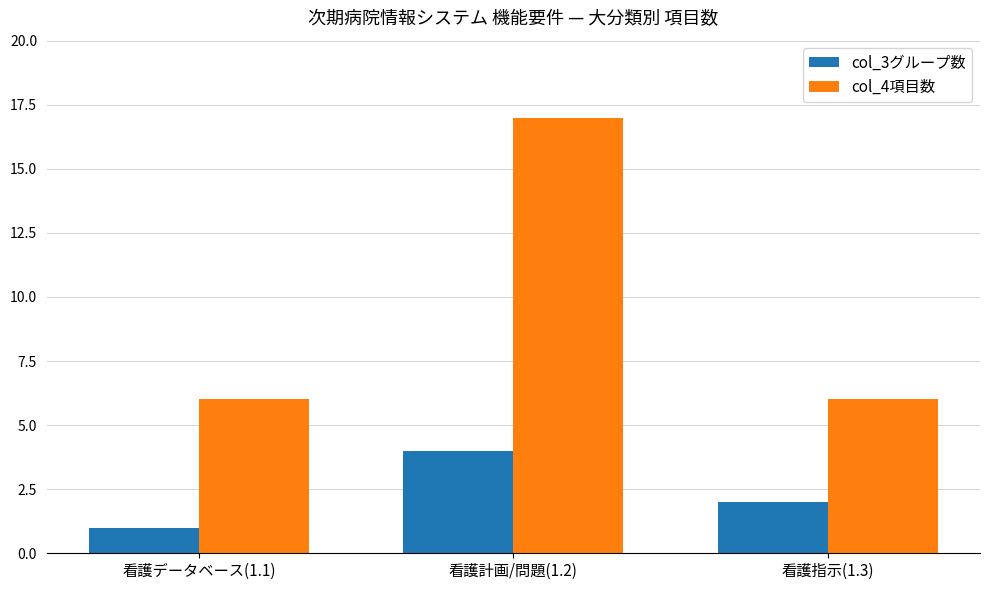

At which category is the sum across all series the highest?

看護計画/問題(1.2)